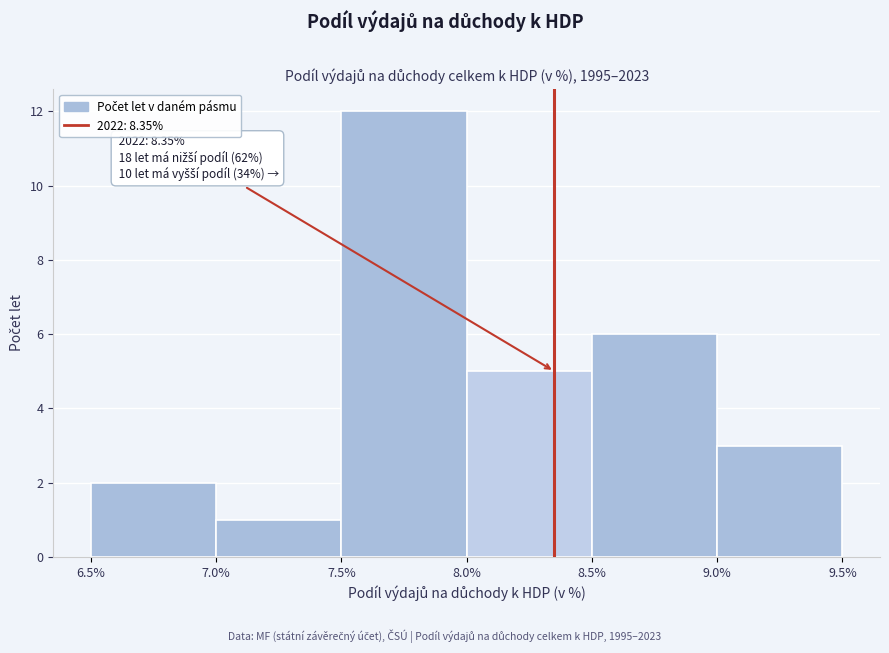

Which range on the x-axis has the tallest bar?

7.5% to 8.0%